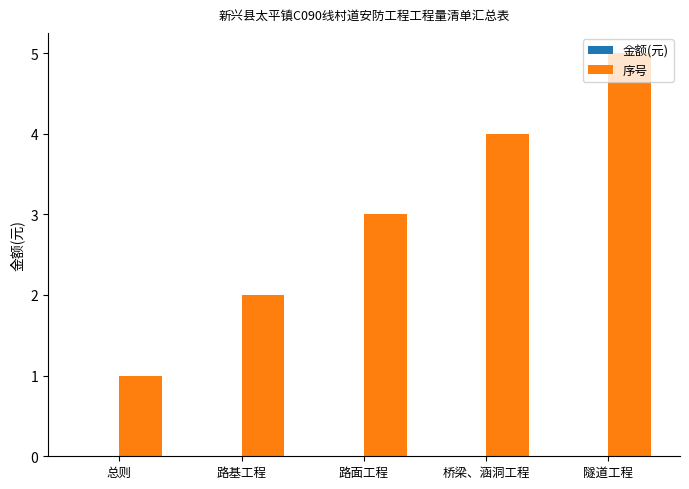

List the labels in order of value, smallest first.

总则, 路基工程, 路面工程, 桥梁、涵洞工程, 隧道工程